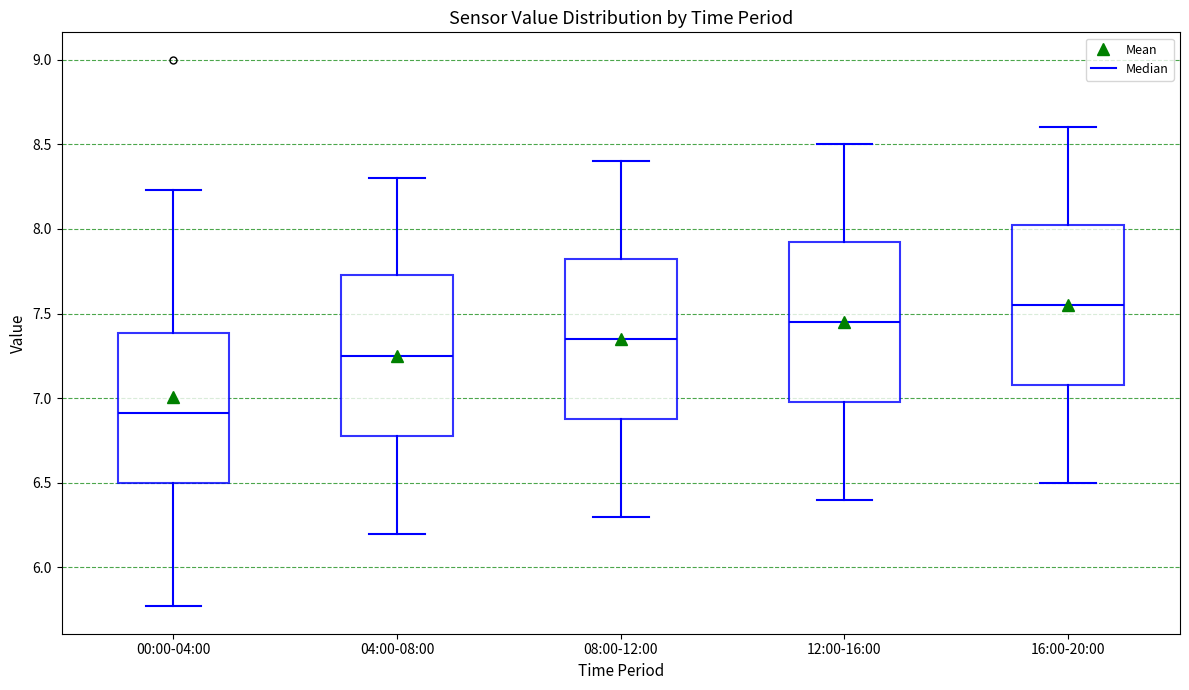

Where does the upper whisker of the box for 00:00-04:00 end on the y-axis? The values are not printed on the chart, so give them approximately, as read against the axis.

8.25